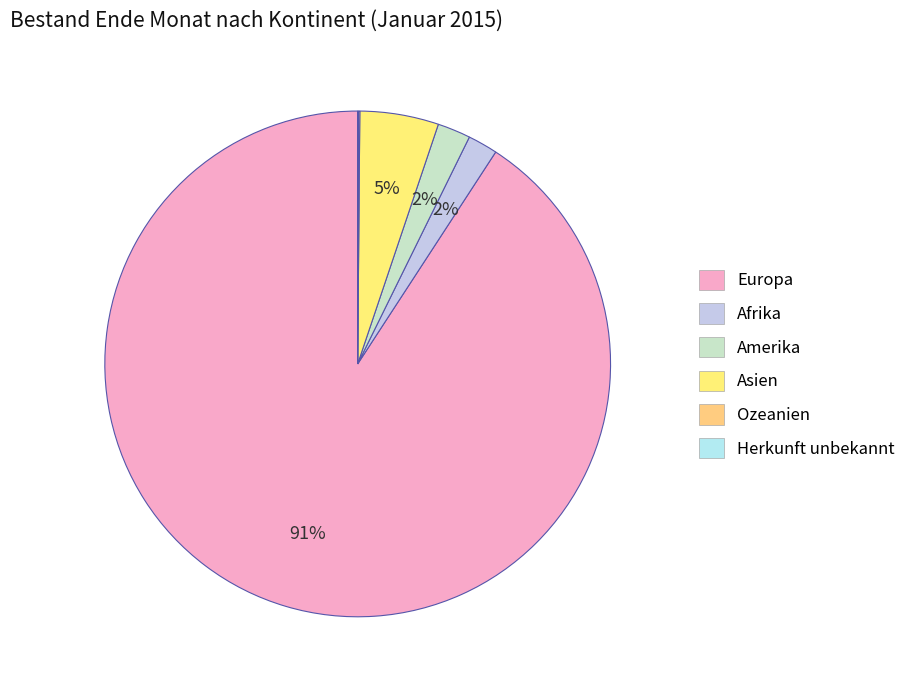

To the nearest percent, what percentage of the pie is Afrika?

2%